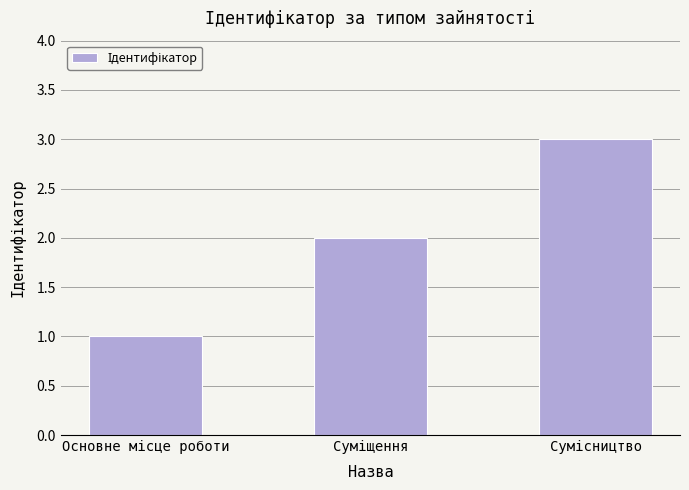

What is the sum of all values?

6